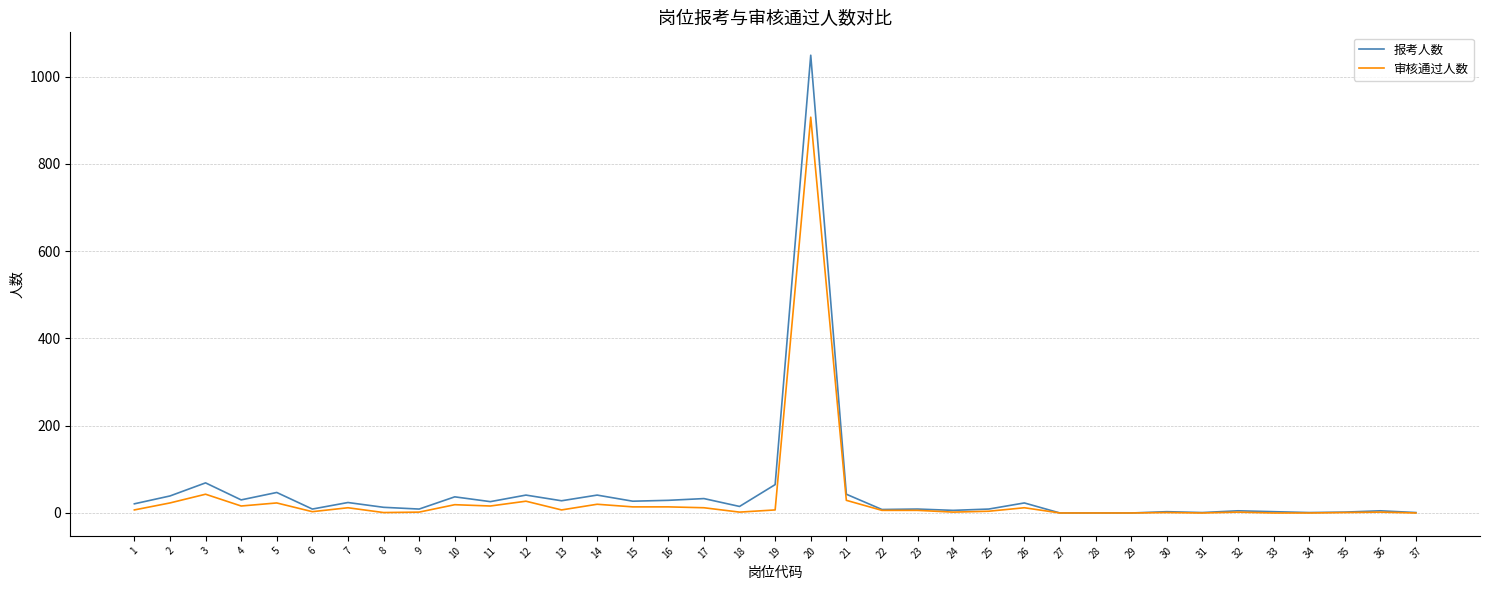

Where is 报考人数 nearest to the value 524?

3